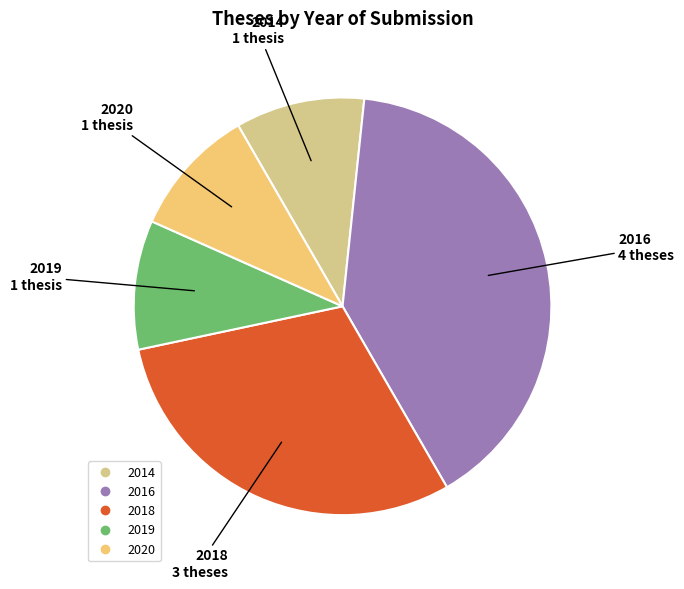

Do 2014 and 2018 together represent more than half of the pie?

No